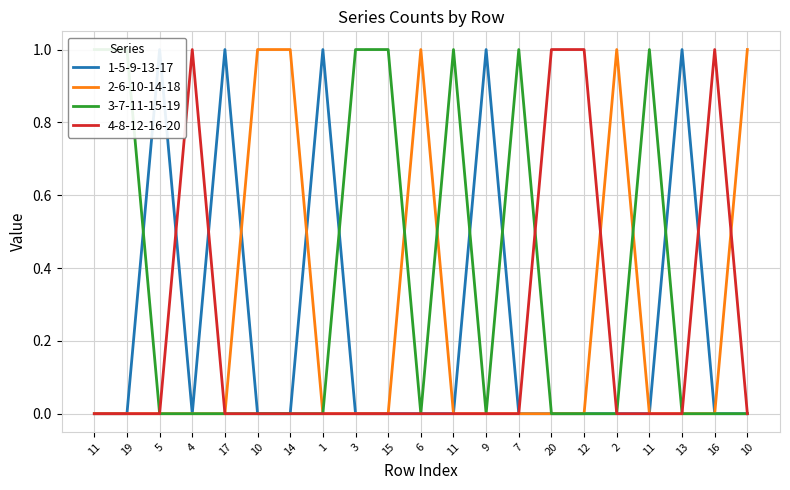

Is the value of 3-7-11-15-19 at 10 greater than the value of 4-8-12-16-20 at 2?

No